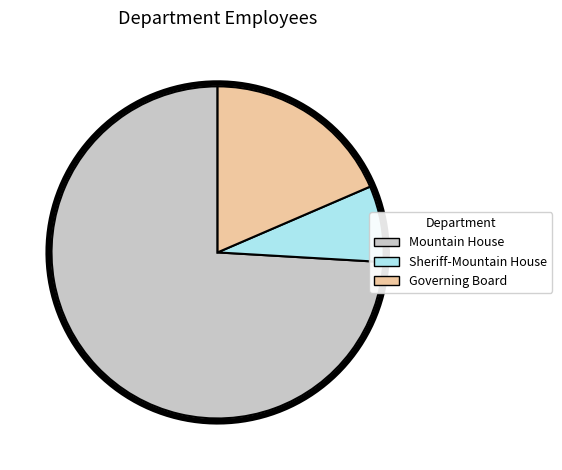

The Sheriff-Mountain House slice represents 7% of the pie. True or false?

True